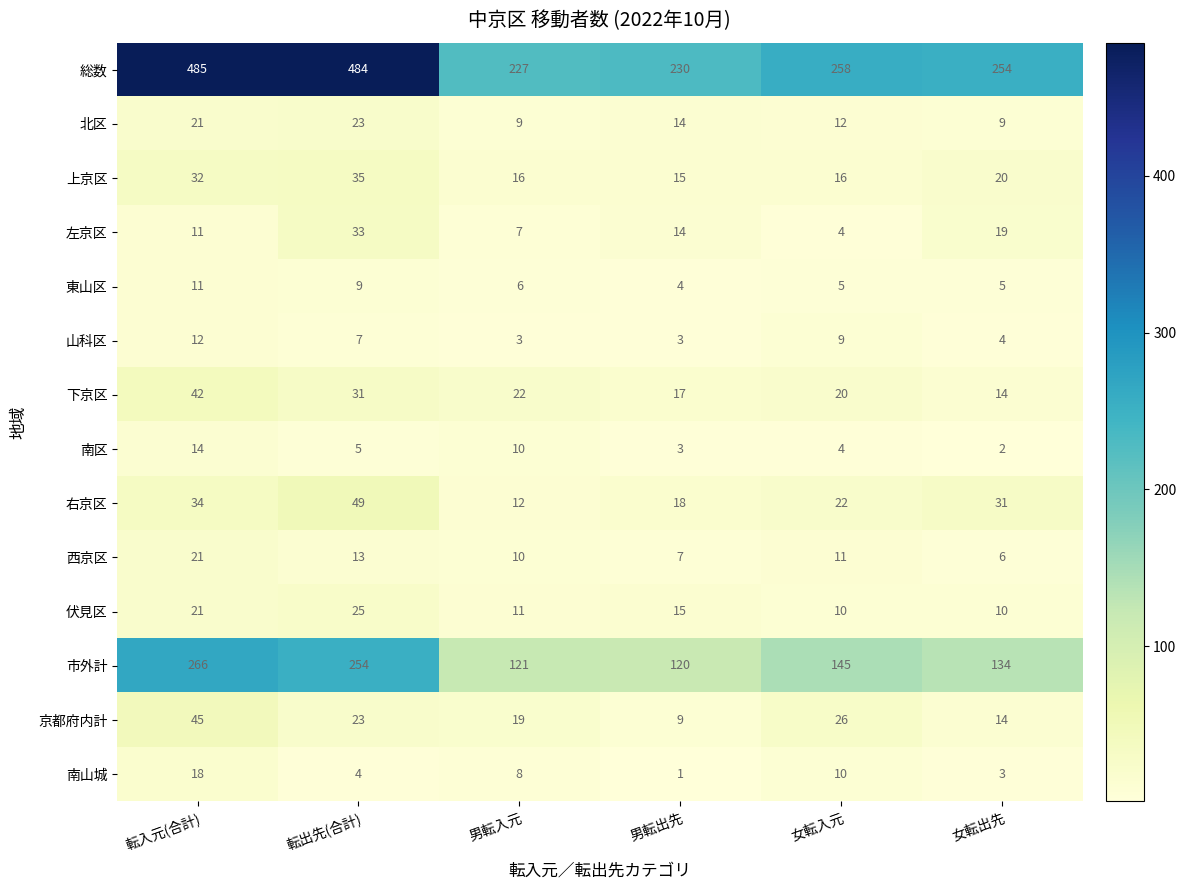

What is the difference between the maximum and minimum values in the 総数 series?

258